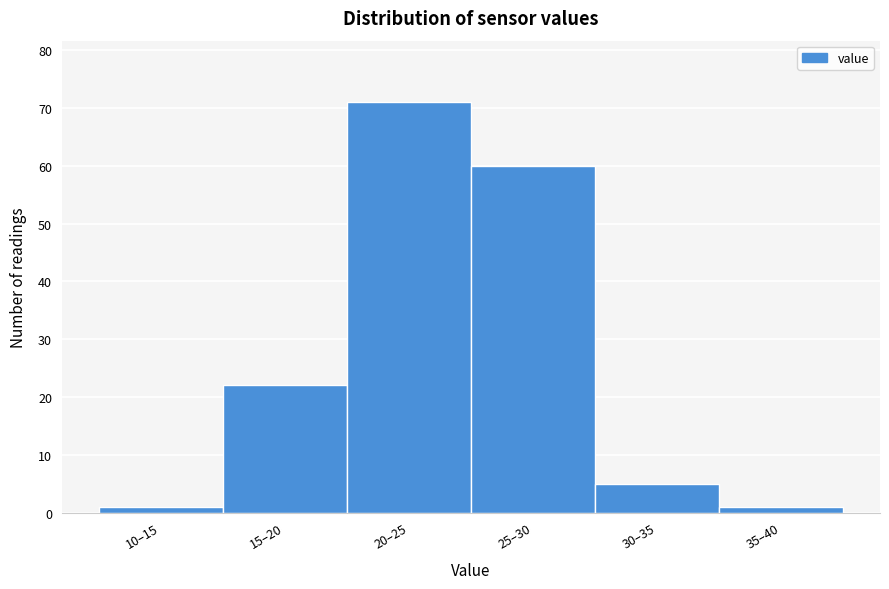

Reading left to right, list all the values displayed in this chart.

1	22	71	60	5	1